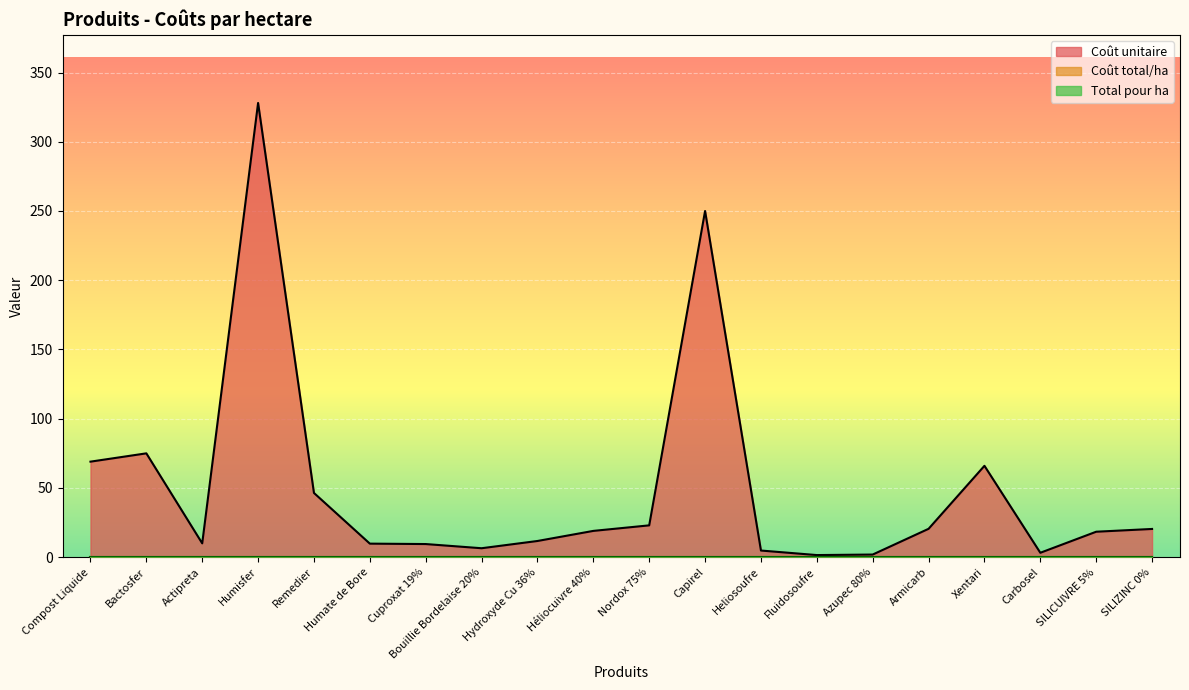

True or false: Total pour ha and Coût total/ha cross at least once.

False